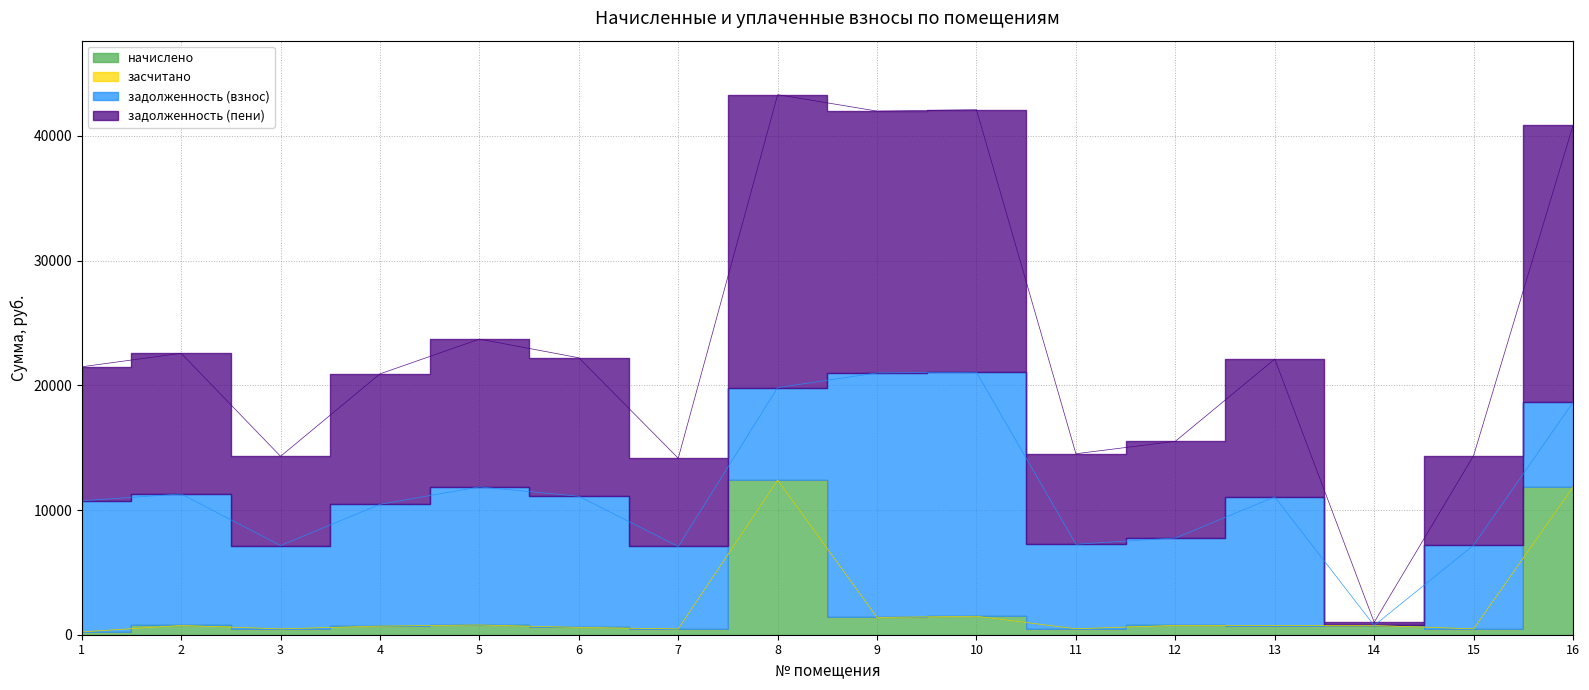

What is the sum of all начислено values?

34226.0